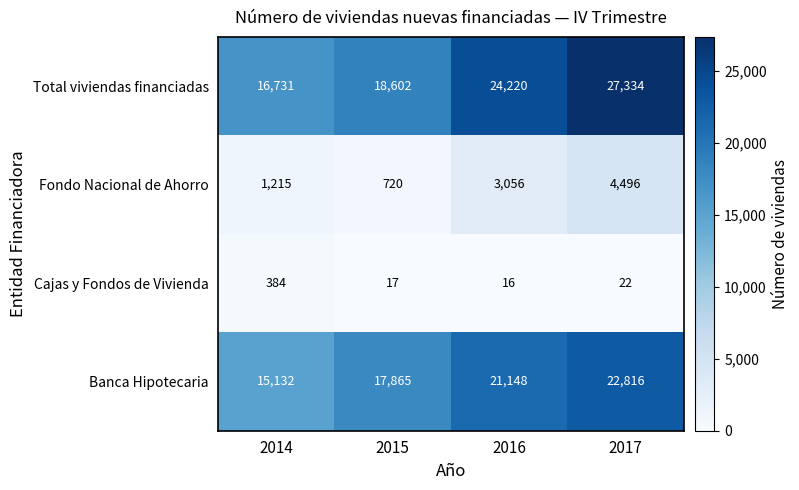

How many data points does each series have?

4